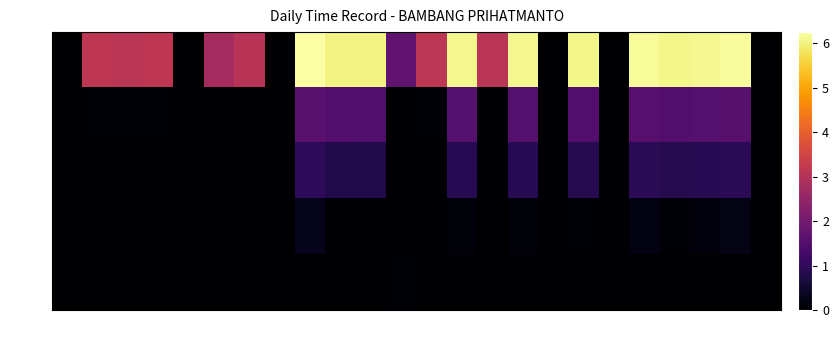

Rank the series by their maximum value, from lowest to highest.

UT, OT 3.0, OT 2.0, OT 1.5, Low